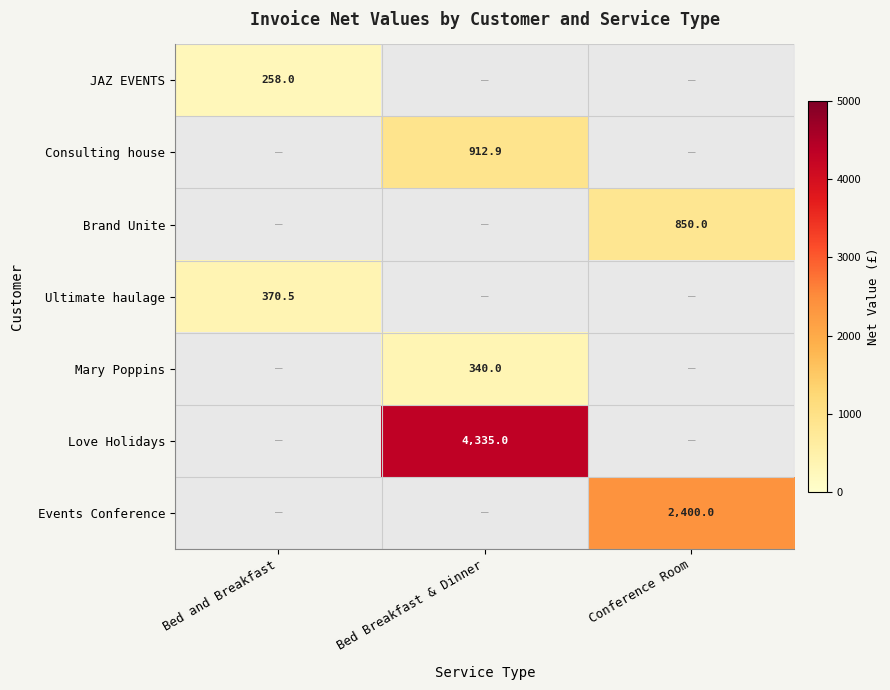

Count the number of categories in the chart.

3